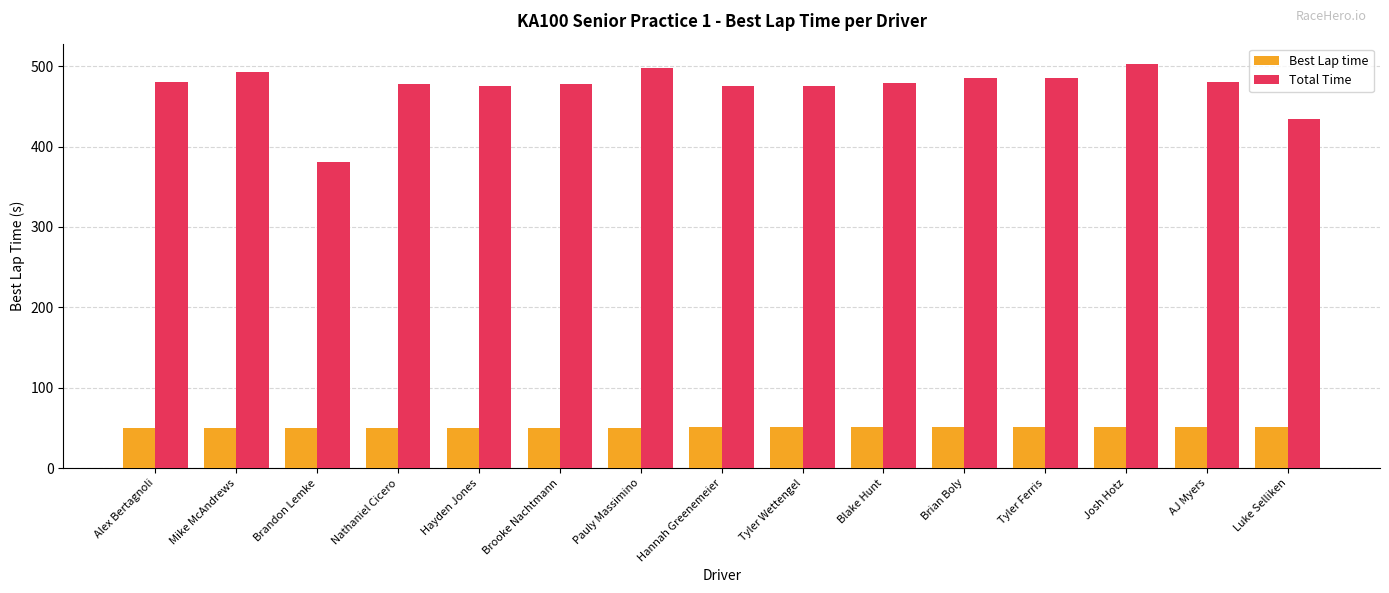

Rank the series by their maximum value, from lowest to highest.

Best Lap time, Total Time